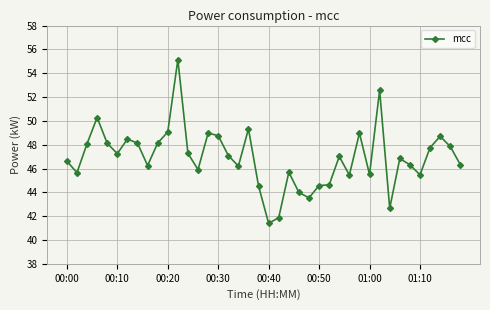

What is the value of the 14th point from the left?

45.9